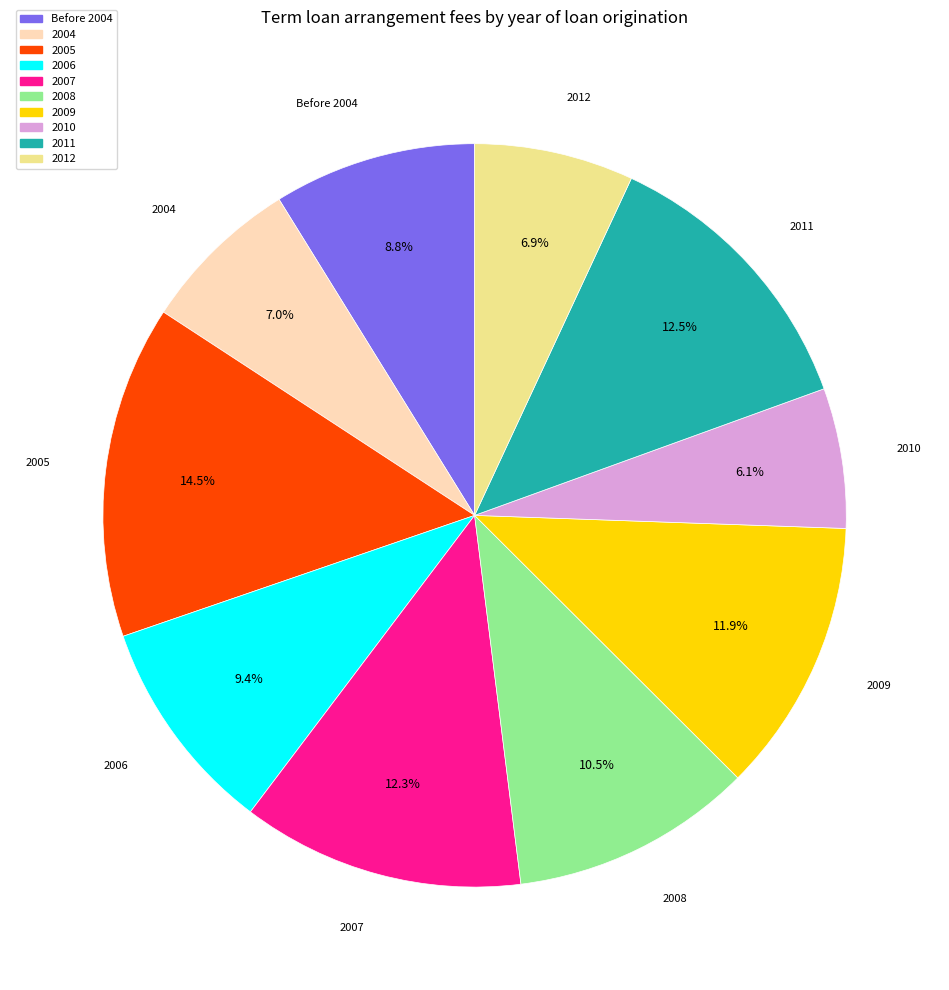

The 2007 slice represents 12% of the pie. True or false?

True